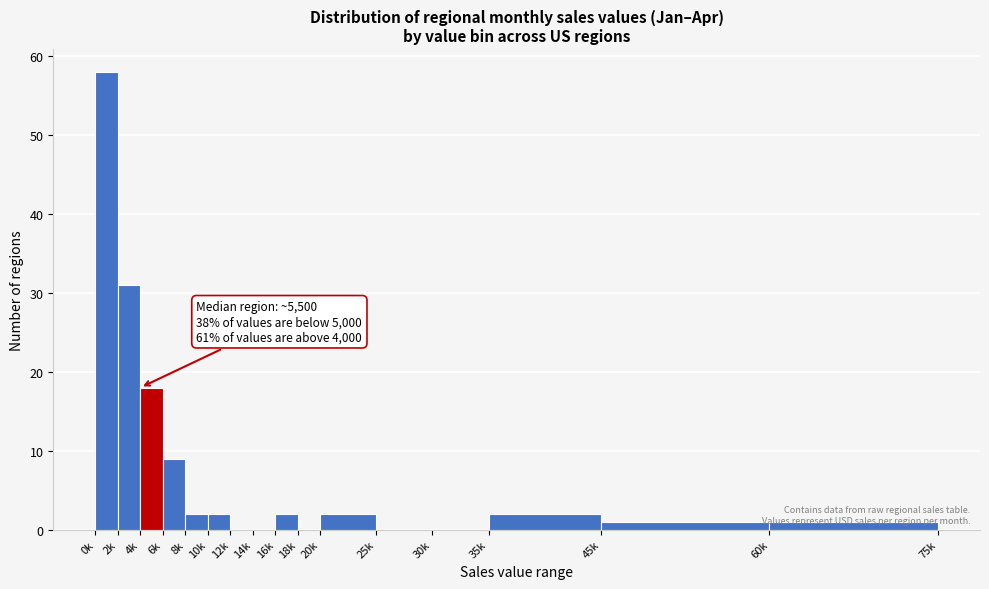

What is the change in value from 6k to 25k?

-9